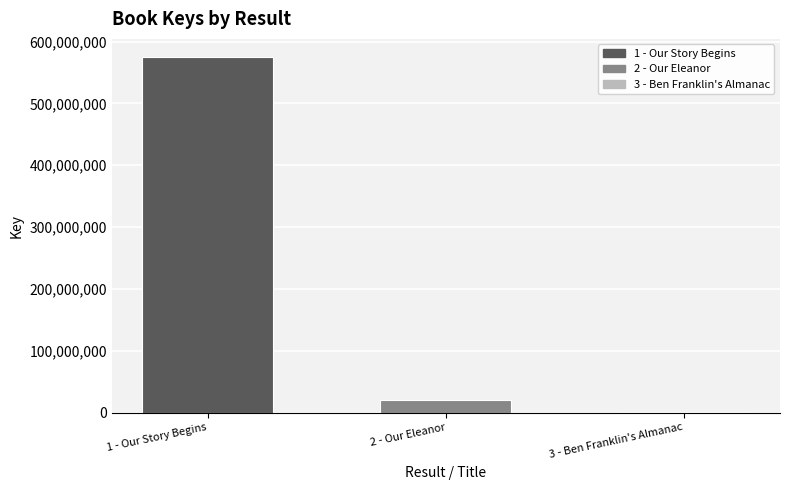

Are the bars horizontal?

No